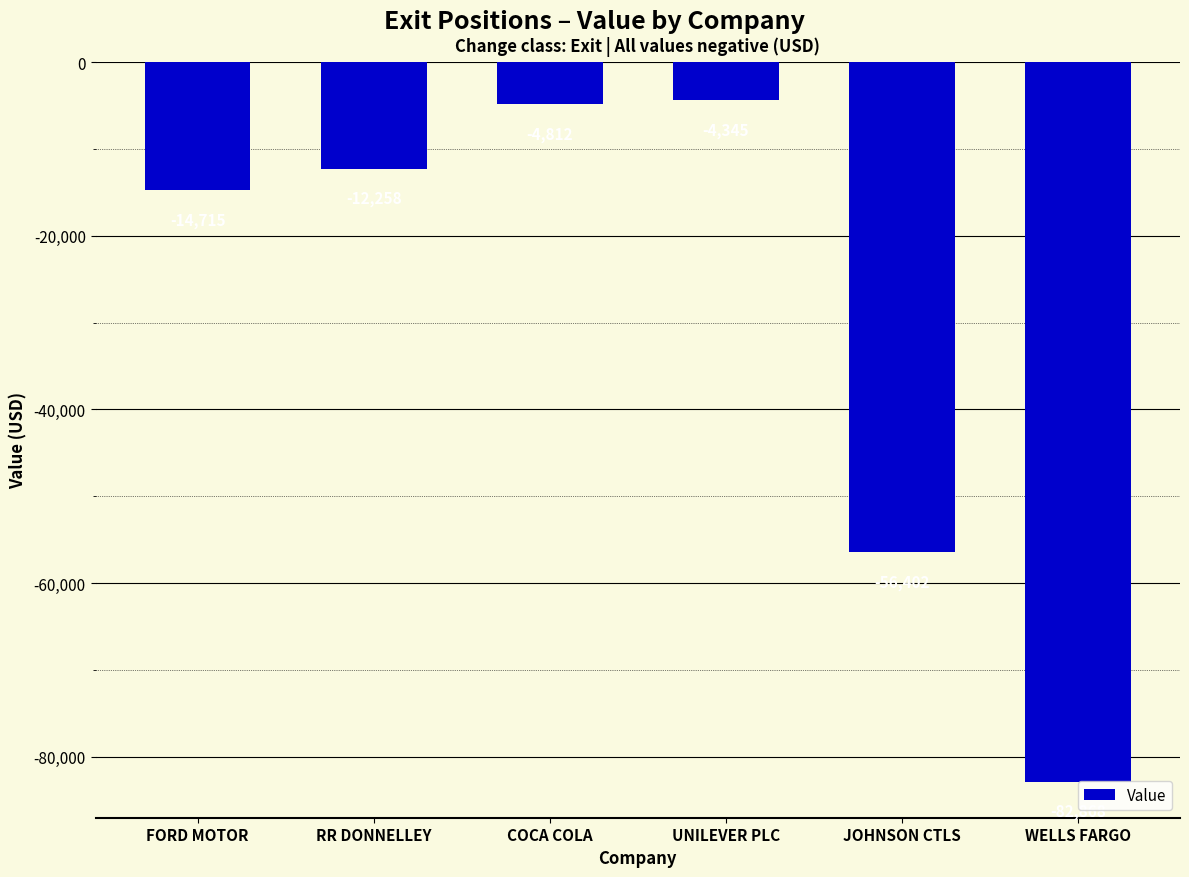

How many values exceed -12258?

2